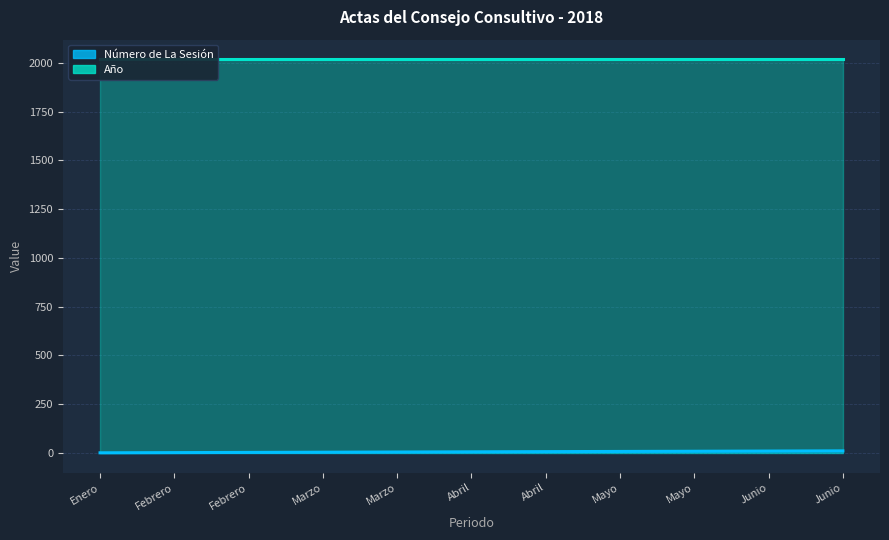

What is the difference between the maximum and second lowest values?

9